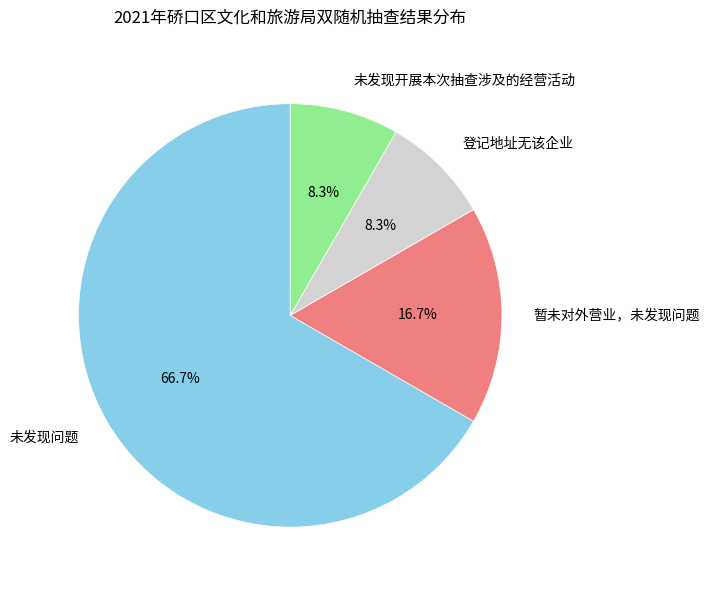

Which slice is the largest?

未发现问题